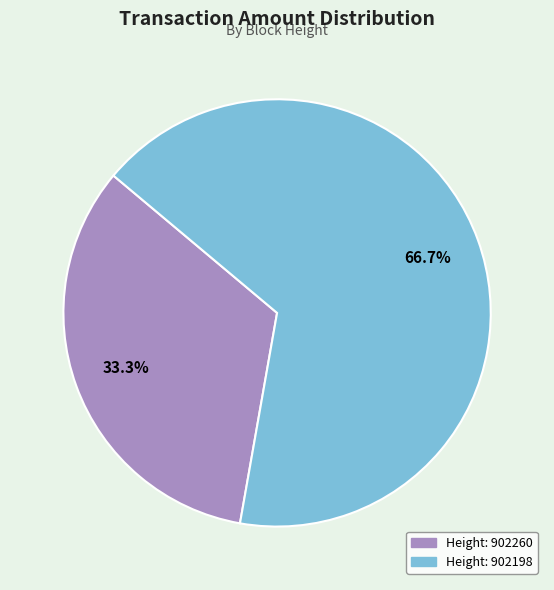

How many segments does this pie chart have?

2